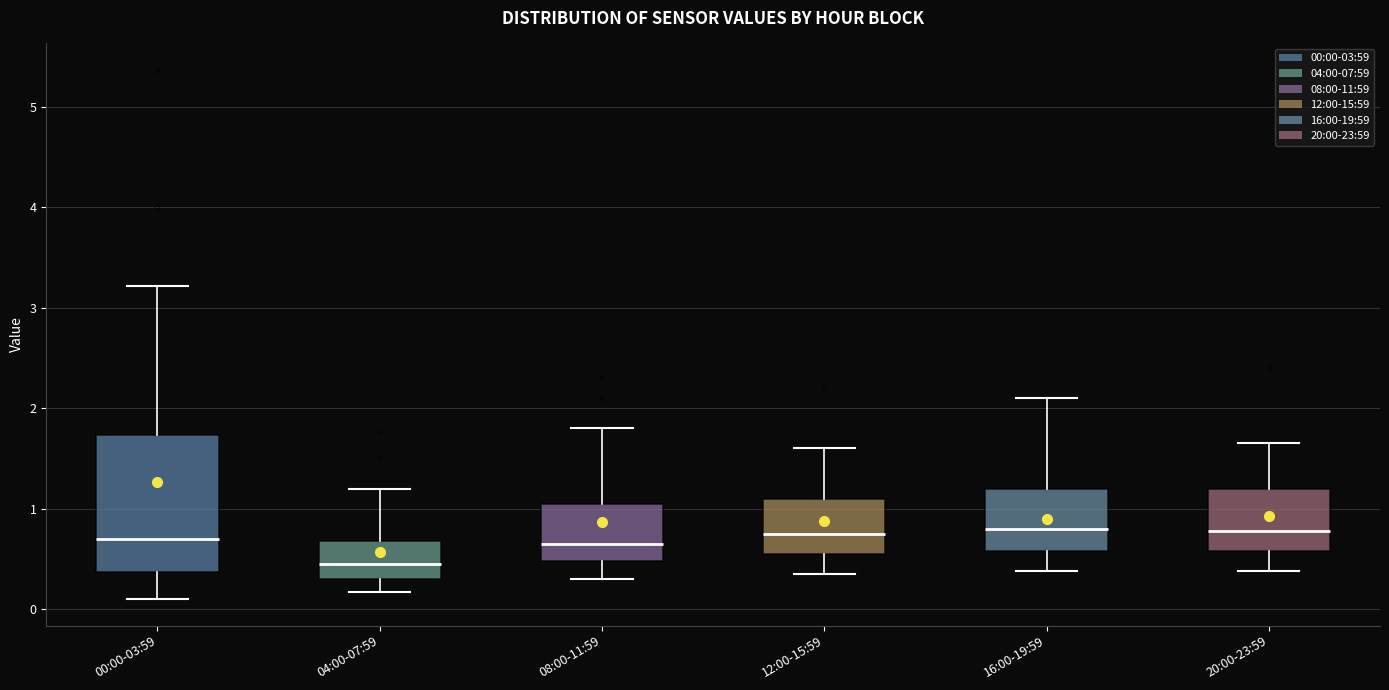

Reading left to right, read every box against the y-axis: the position of its median line, the range the box covers, and the ends of its whiskers. The values are not printed on the chart, so give them approximately, as read against the axis.

00:00-03:59: median 0.7, box 0.4 to 1.7, whiskers 0.1 to 3.2
04:00-07:59: median 0.5, box 0.3 to 0.7, whiskers 0.2 to 1.2
08:00-11:59: median 0.7, box 0.5 to 1.1, whiskers 0.3 to 1.8
12:00-15:59: median 0.8, box 0.6 to 1.1, whiskers 0.4 to 1.6
16:00-19:59: median 0.8, box 0.6 to 1.2, whiskers 0.4 to 2.1
20:00-23:59: median 0.8, box 0.6 to 1.2, whiskers 0.4 to 1.7